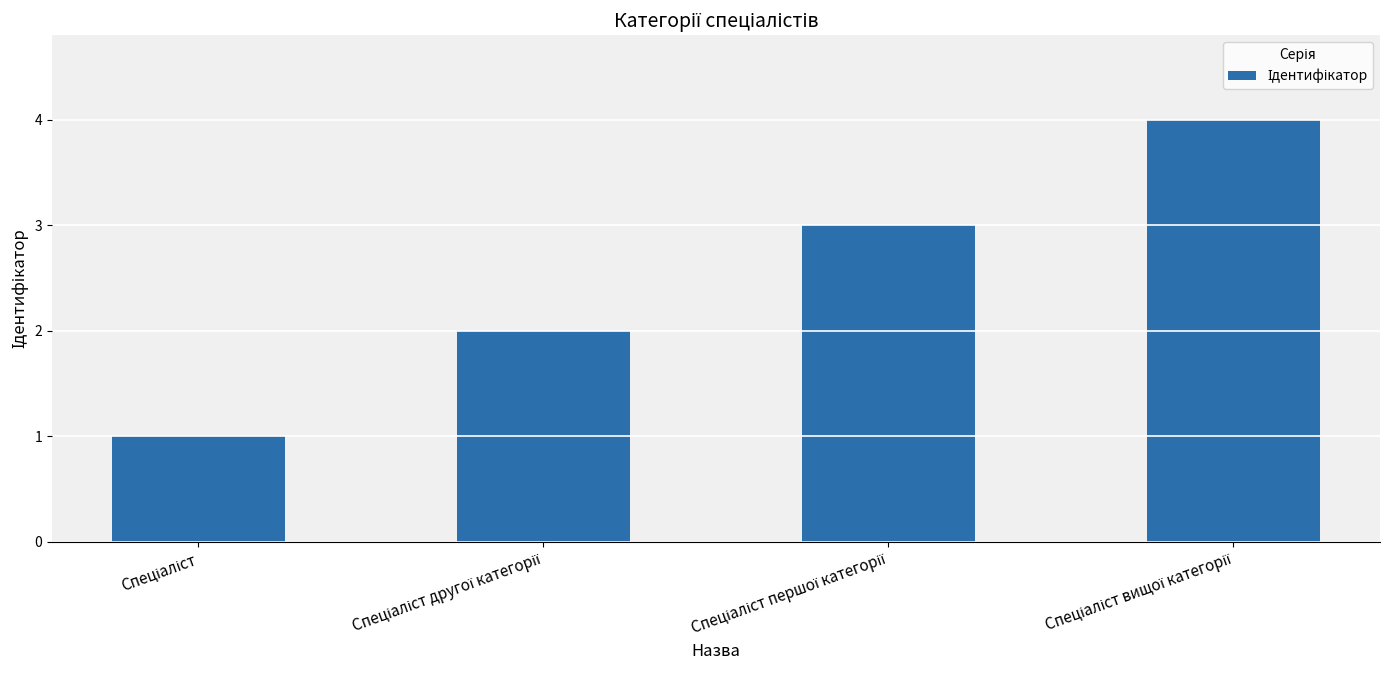

Does the chart contain any negative values?

No